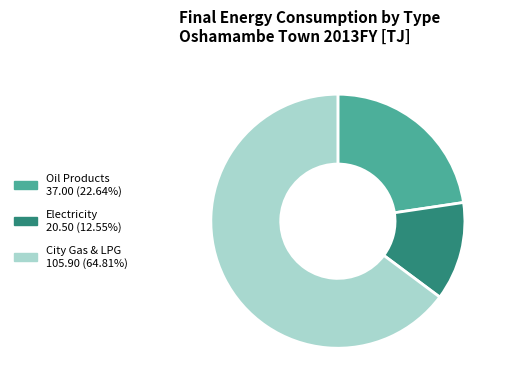

Which category accounts for the majority?

City Gas & LPG